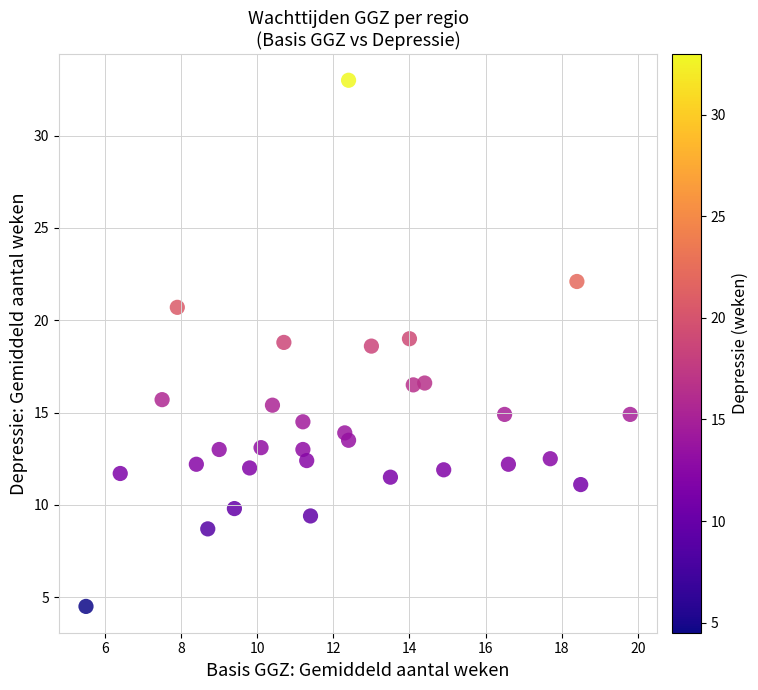

What is the range of X values (max minus min)?

14.3